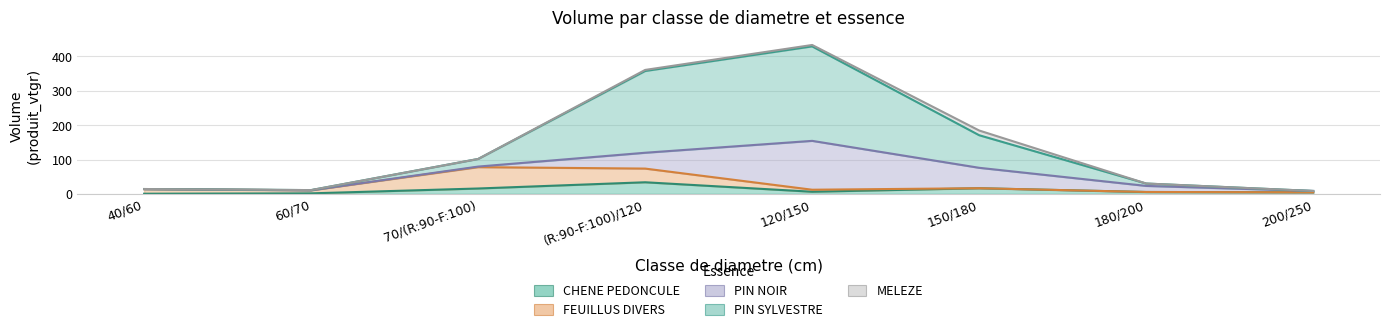

What is the maximum value shown in the chart?

275.2